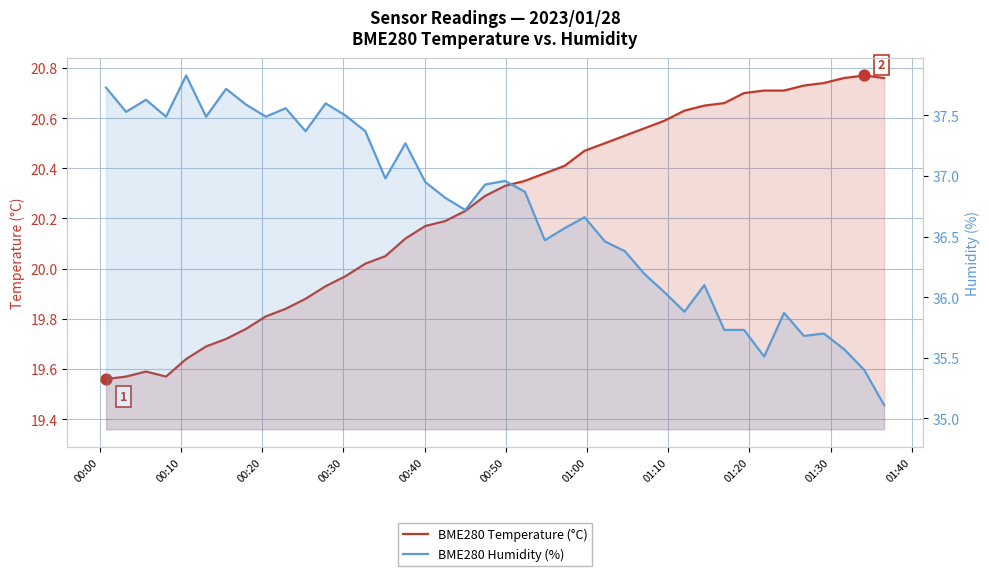

Which series has the largest total across all categories?

BME280 Humidity (%)